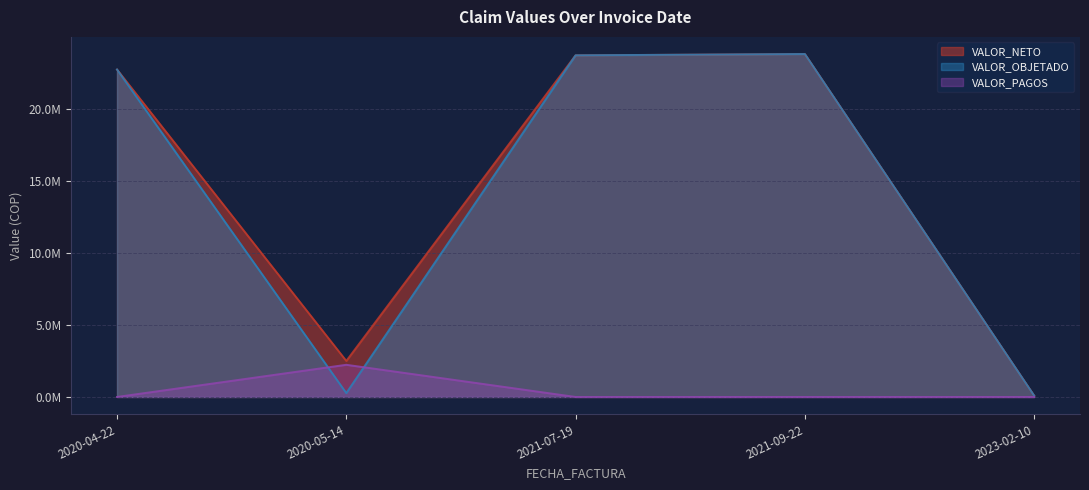

What is the value of the VALOR_OBJETADO point at the 2nd from the left?

267747